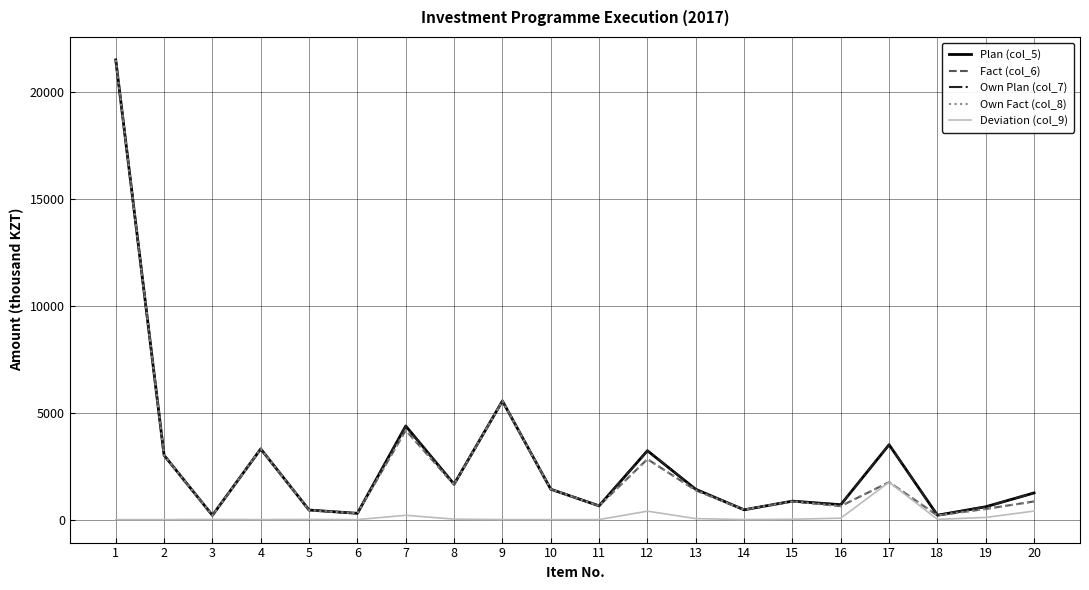

Is this an area chart (filled region under the line)?

No